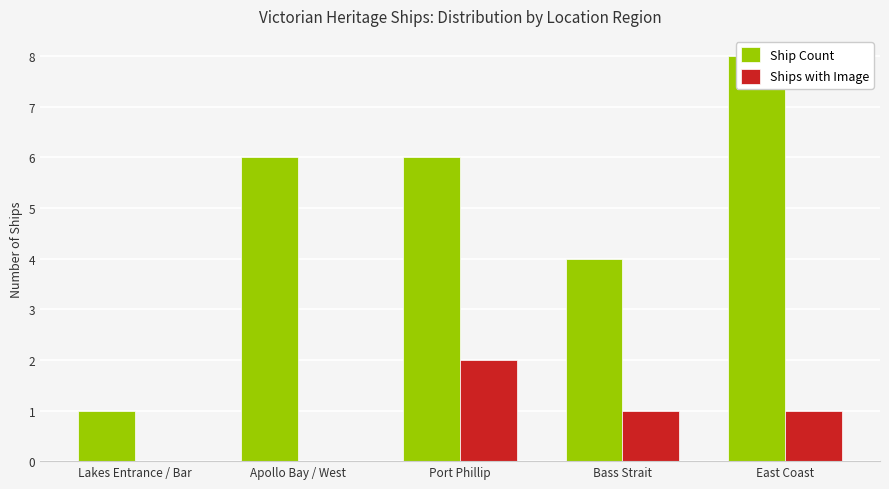

What position from the right is Bass Strait?

2